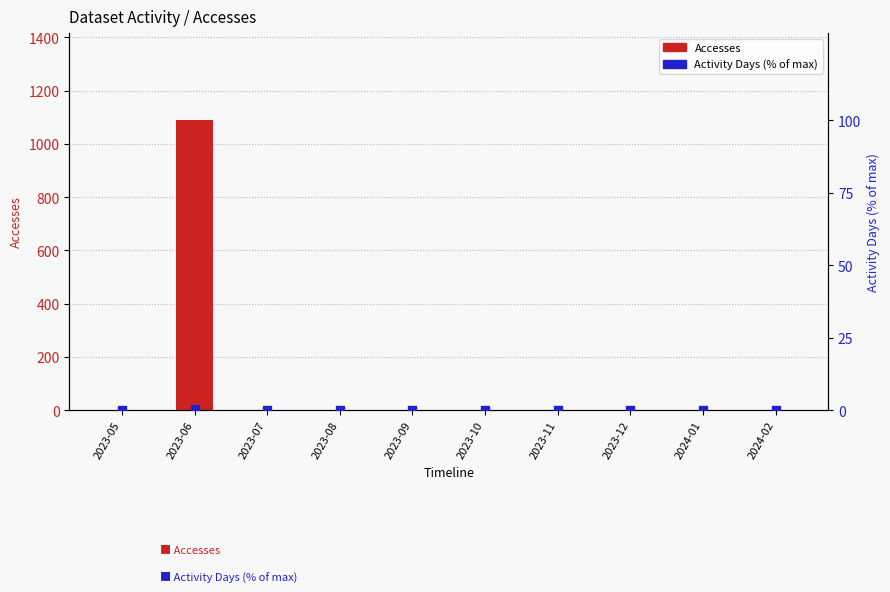

At which category is the sum across all series the highest?

2023-06